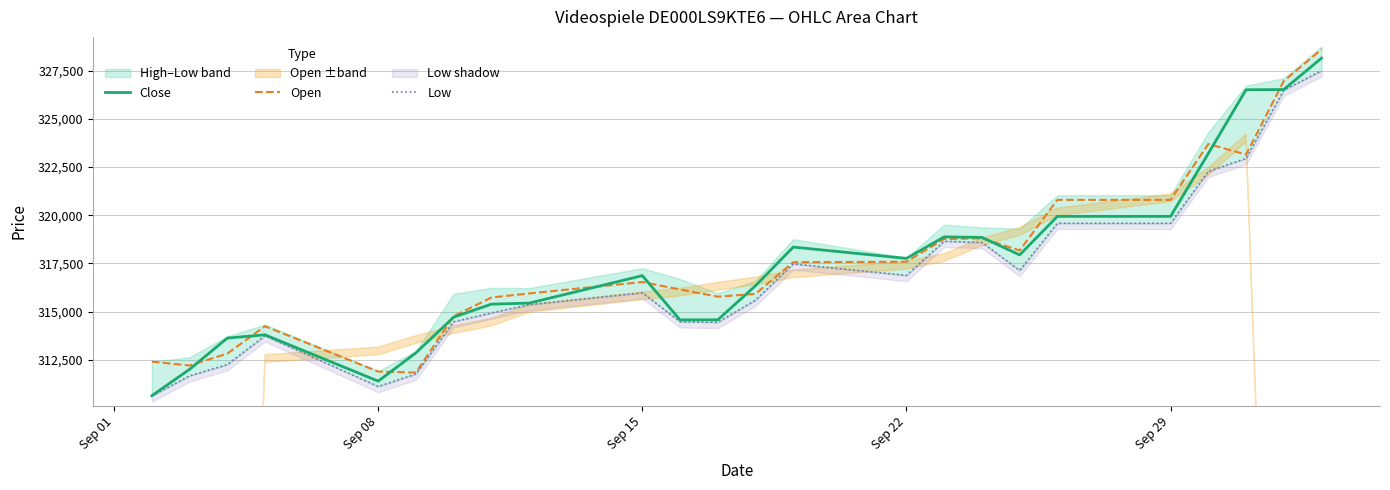

Which series has the widest spread of values?

Close